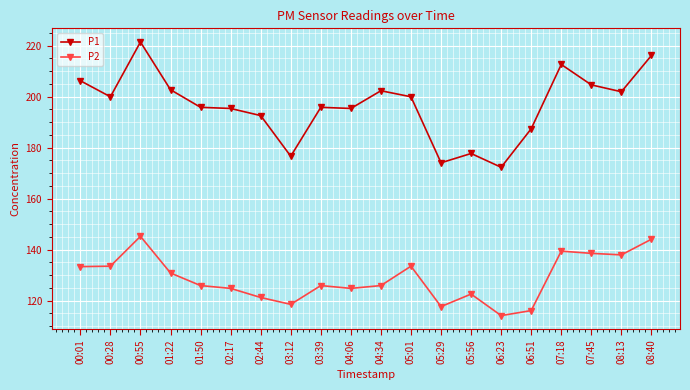

What are all the series names shown in the legend?

P1, P2